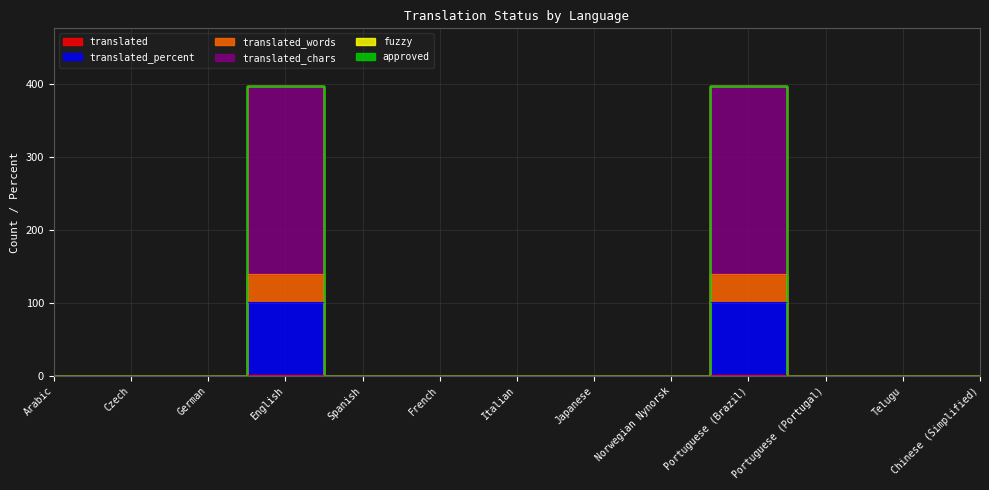

The value of translated at Japanese is -92. True or false?

False